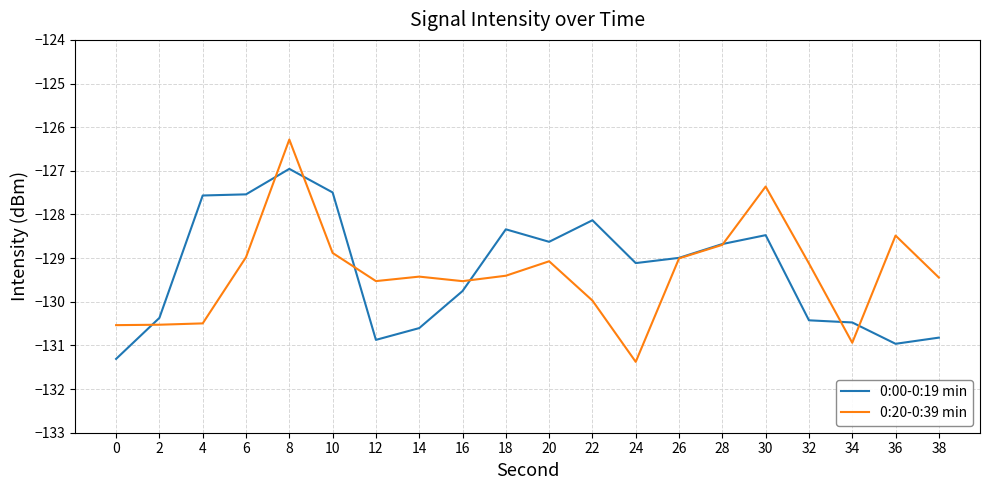

The 0:20-0:39 min series shows -55.0 at 12. True or false?

False